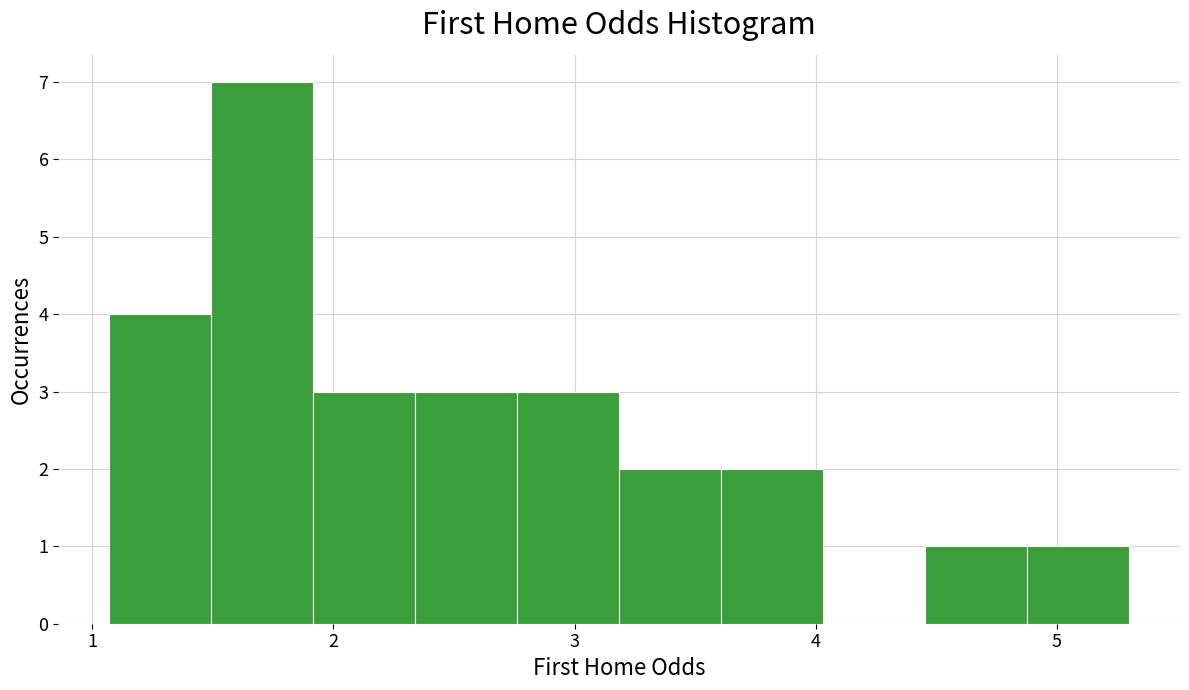

Reading left to right, list every bar in this chart as the range it spans on the x-axis followed by its height. Neither the bar edges nor the heights are printed on the chart, so give them approximately, as read against the axes.

1.1 to 1.5: 4
1.5 to 1.9: 7
1.9 to 2.3: 3
2.3 to 2.8: 3
2.8 to 3.2: 3
3.2 to 3.6: 2
3.6 to 4.0: 2
4.0 to 4.5: 0
4.5 to 4.9: 1
4.9 to 5.3: 1